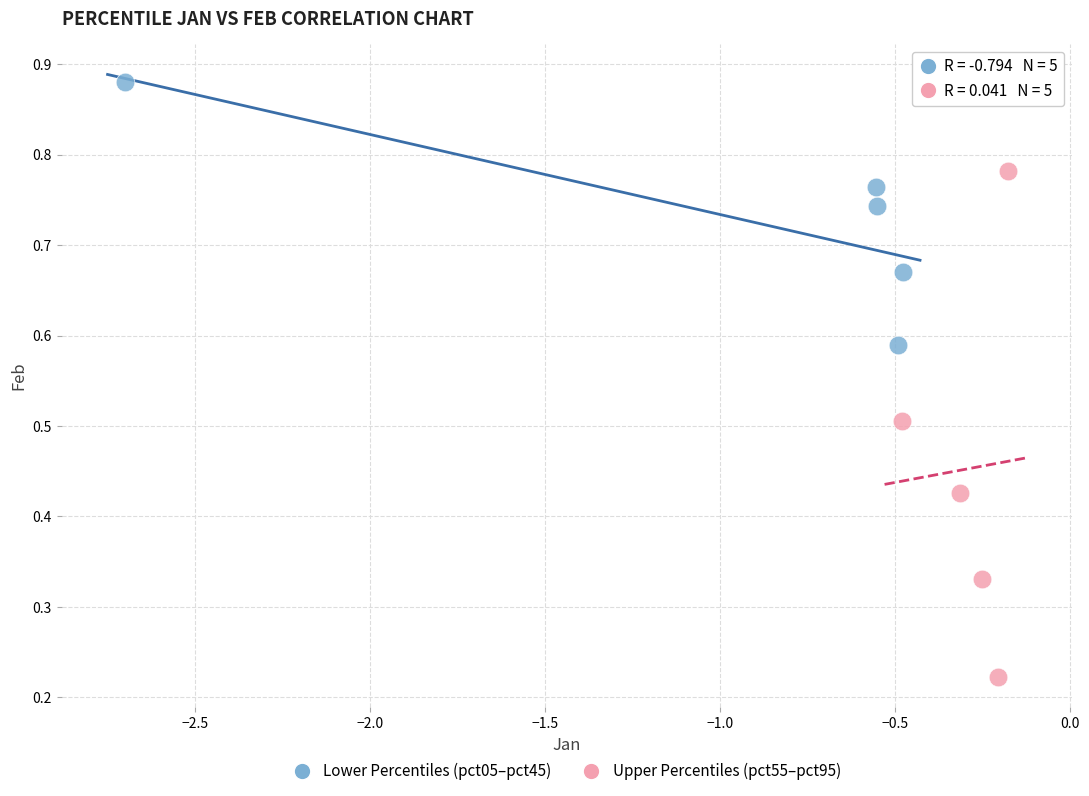

Which series contains the lowest Y value?

Upper Percentiles (pct55–pct95)